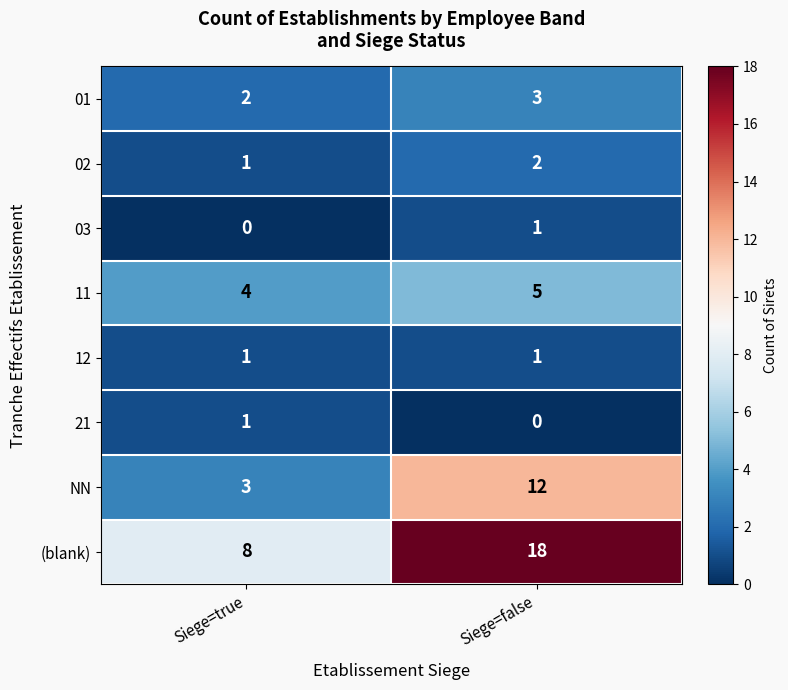

What is the approximate value of NN at Siege=true?

3